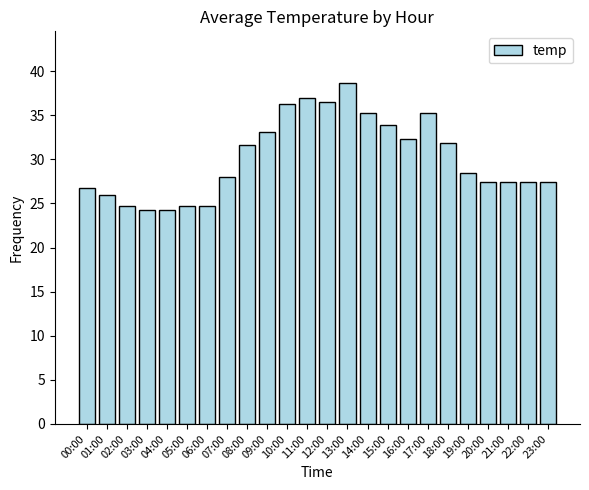

The value at 20:00 is 27.4. True or false?

True